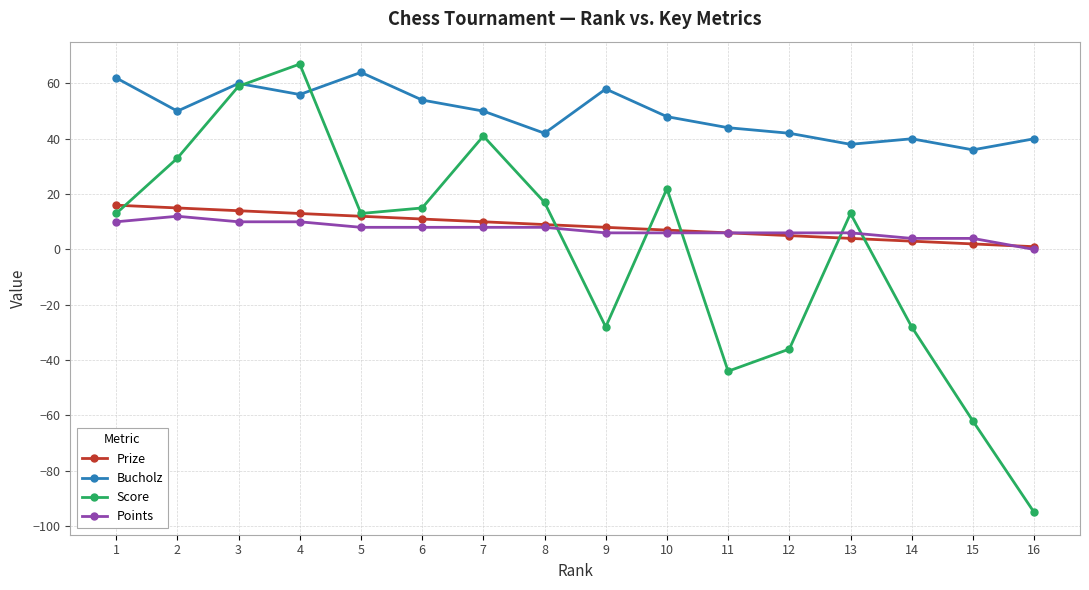

What is the total value across all series at 7?

109